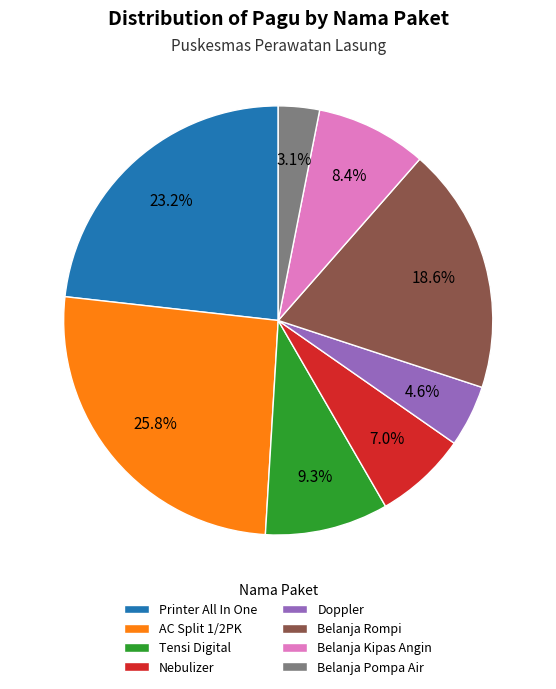

Rank the categories by value from lowest to highest.

Belanja Pompa Air, Doppler, Nebulizer, Belanja Kipas Angin, Tensi Digital, Belanja Rompi, Printer All In One, AC Split 1/2PK